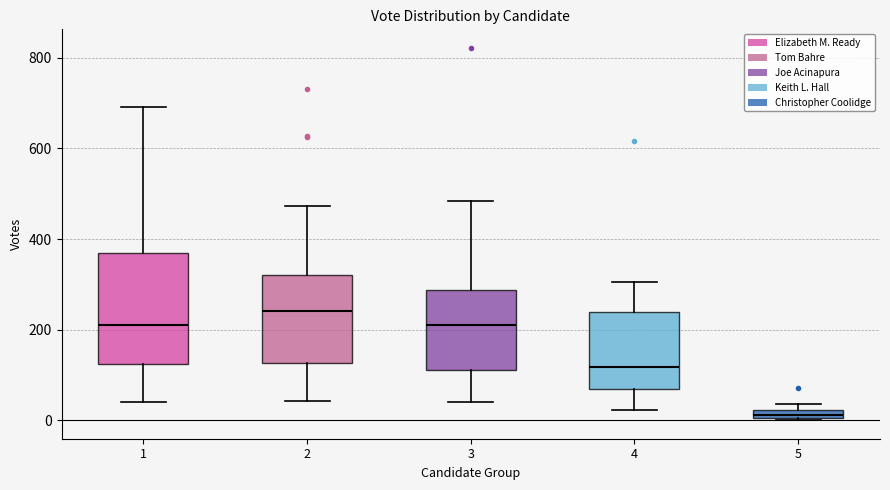

Which box has the highest median line?

2